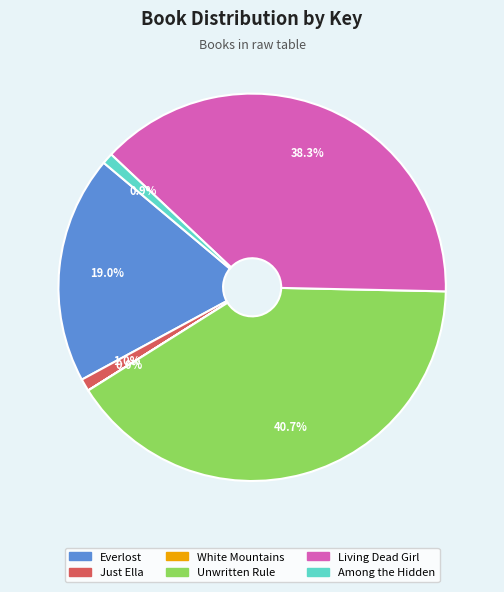

What portion of the pie excludes Among the Hidden?

99.1%